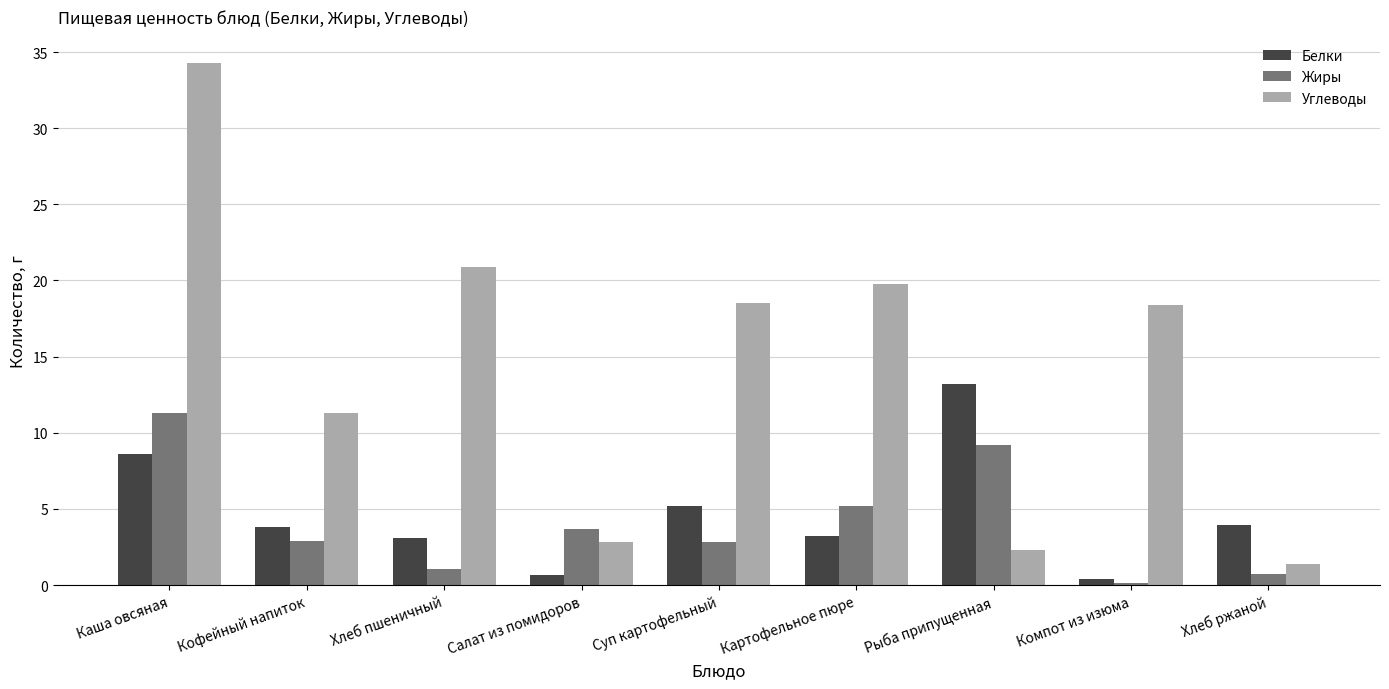

Is the value of Углеводы at Суп картофельный greater than the value of Белки at Картофельное пюре?

Yes